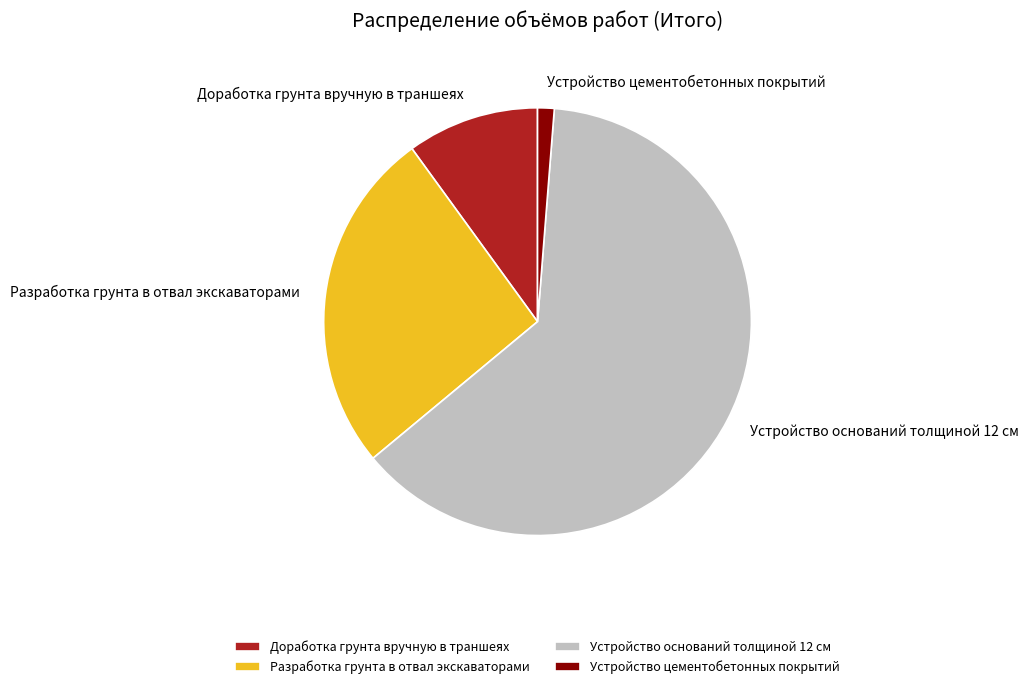

Do Доработка грунта вручную в траншеях and Разработка грунта в отвал экскаваторами together represent more than half of the pie?

No